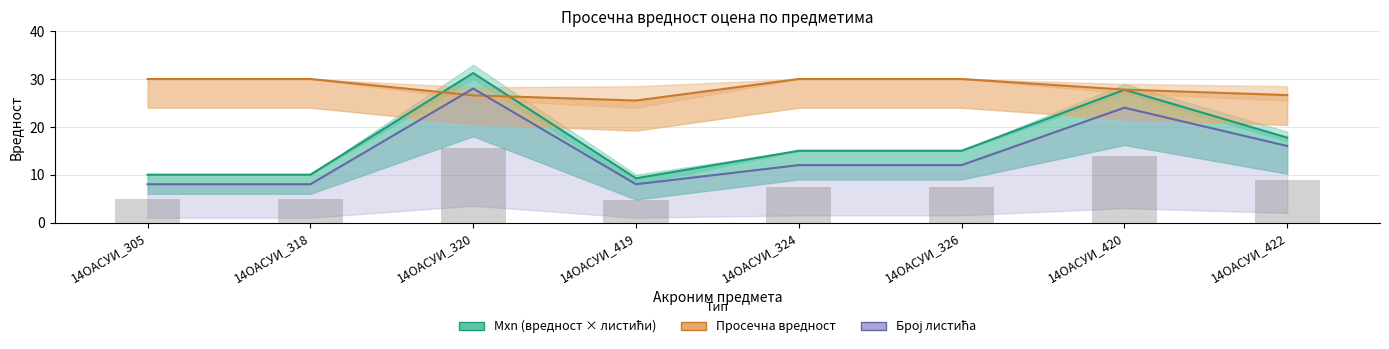

Reading left to right, transcribe all the data shown in this chart.

Mxn (Просечна вредност × Број листића): 14ОАСУИ_305=10.0	14ОАСУИ_318=10.0	14ОАСУИ_320=31.2	14ОАСУИ_419=9.2	14ОАСУИ_324=15.0	14ОАСУИ_326=15.0	14ОАСУИ_420=27.8	14ОАСУИ_422=17.8
Просечна вредност: 14ОАСУИ_305=30.0	14ОАСУИ_318=30.0	14ОАСУИ_320=26.6	14ОАСУИ_419=25.5	14ОАСУИ_324=30.0	14ОАСУИ_326=30.0	14ОАСУИ_420=27.8	14ОАСУИ_422=26.6
Број листића: 14ОАСУИ_305=8.0	14ОАСУИ_318=8.0	14ОАСУИ_320=28.0	14ОАСУИ_419=8.0	14ОАСУИ_324=12.0	14ОАСУИ_326=12.0	14ОАСУИ_420=24.0	14ОАСУИ_422=16.0